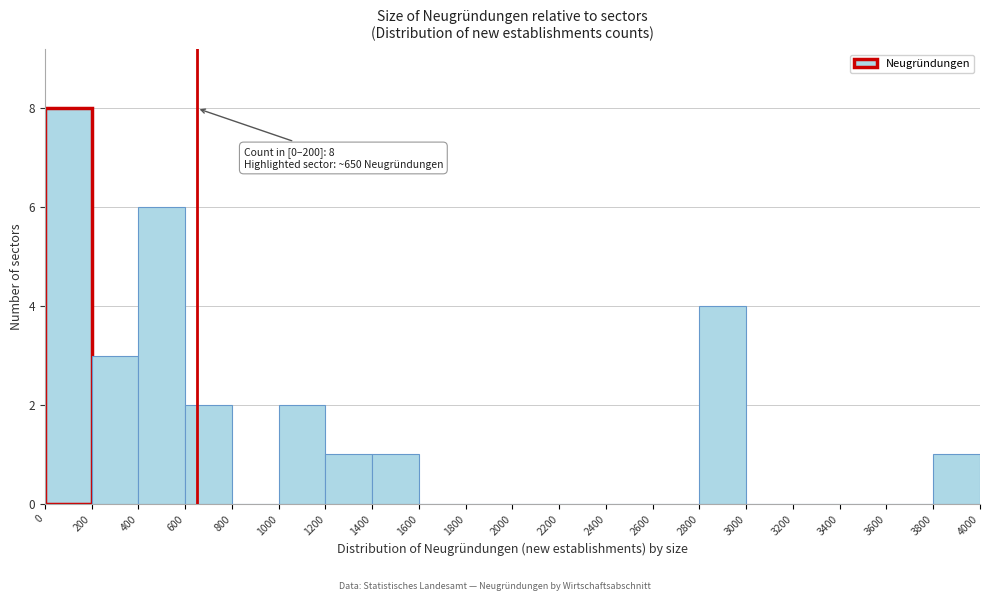

Which range on the x-axis has the tallest bar?

0 to 200